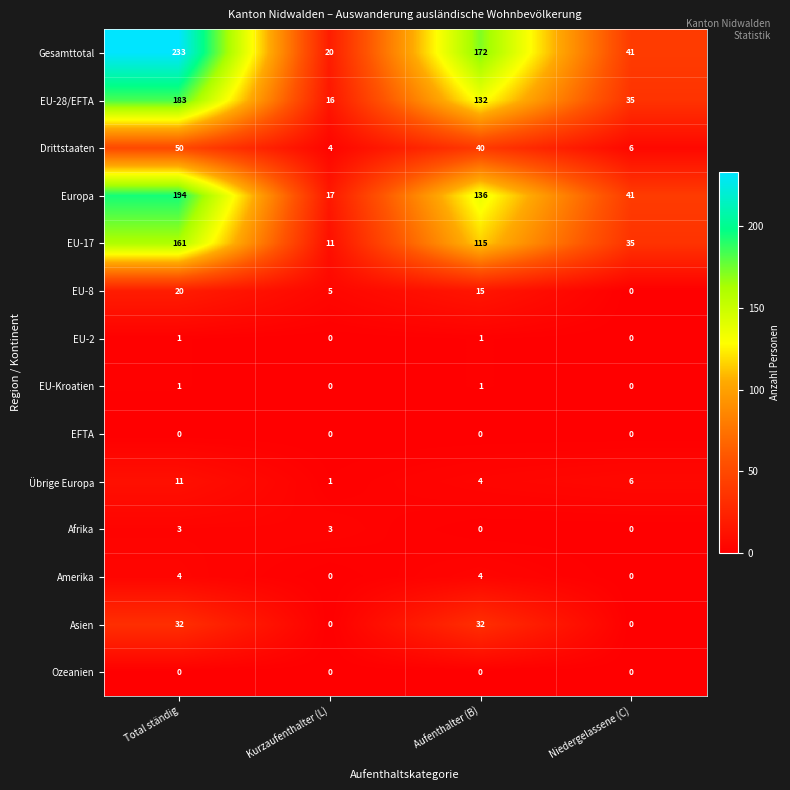

How many data points does each series have?

4